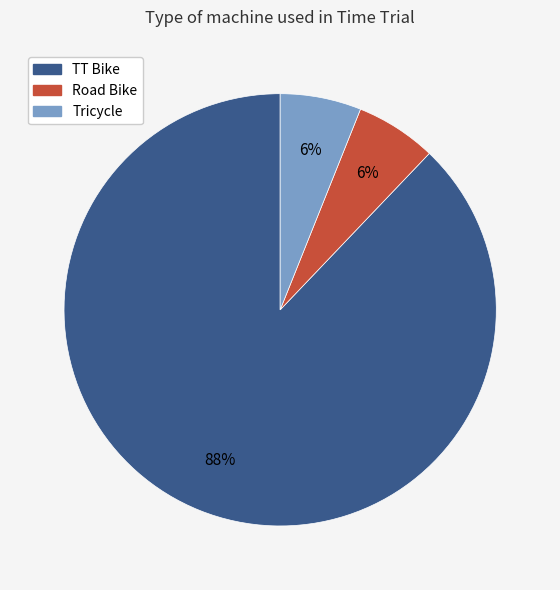

Is the sum of Road Bike and Tricycle greater than half?

No